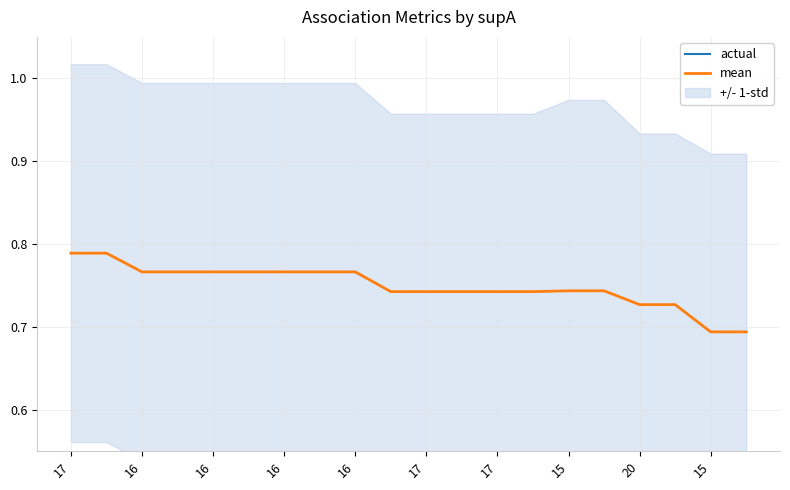

True or false: actual has more than 1 points higher than both neighbors.

False